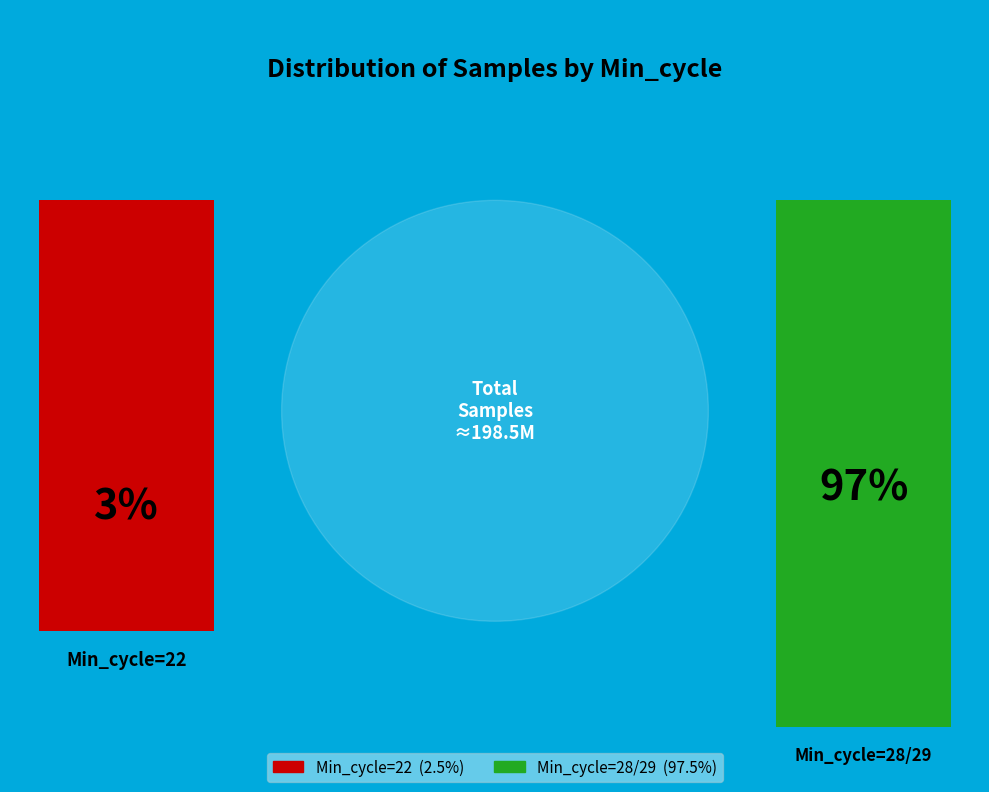

Which category has the biggest portion of the pie?

28